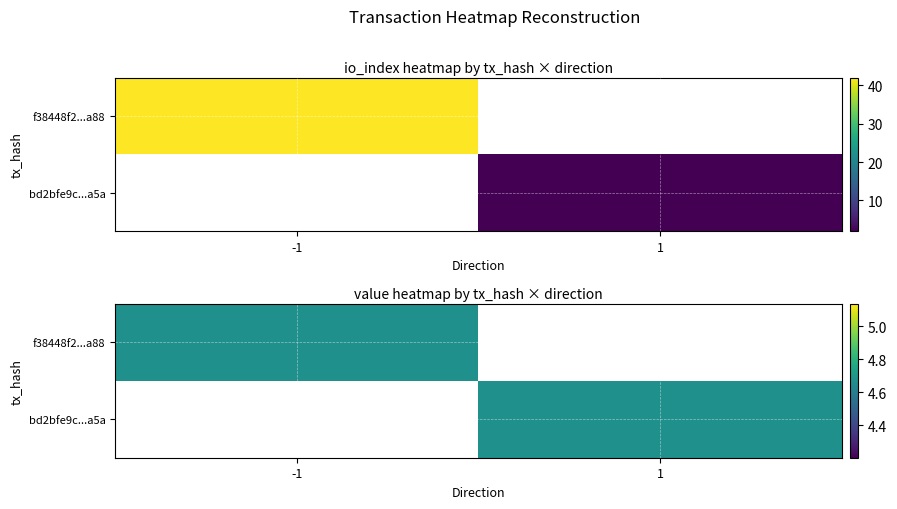

At io_index, list the series in order from smallest to largest.

bd2bfe9c96ba328c126aacaf742aed0de008a5a, f38448f2d787aacf9f23999567b895e11b4ca88